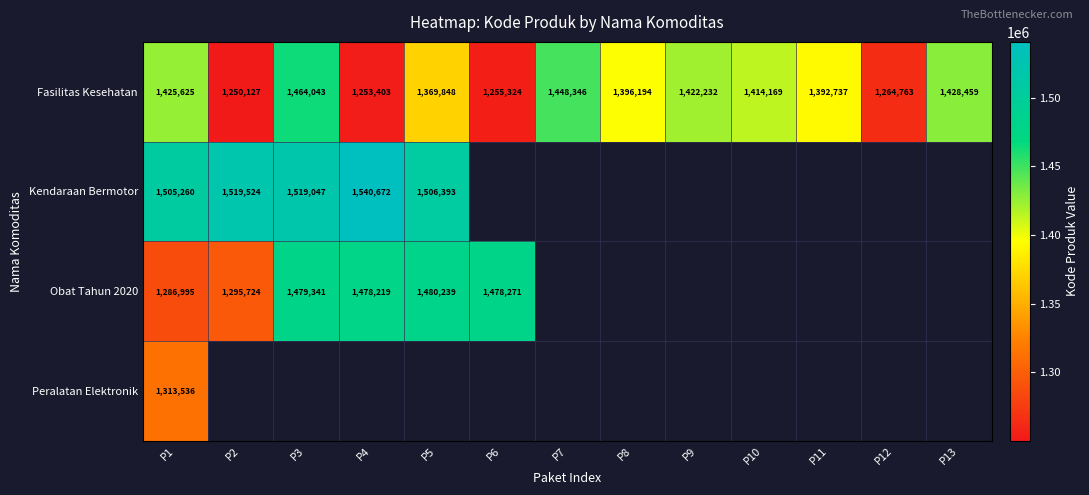

At how many categories does at least one series exceed 1457296?

6